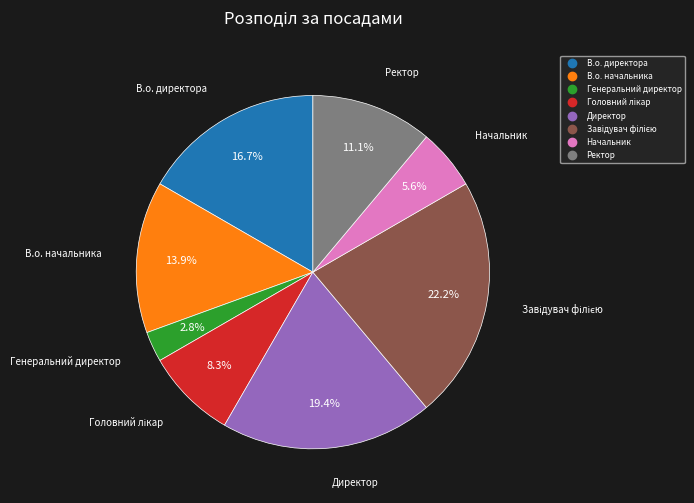

To the nearest percent, what is the combined percentage of Ректор and В.о. директора?

28%